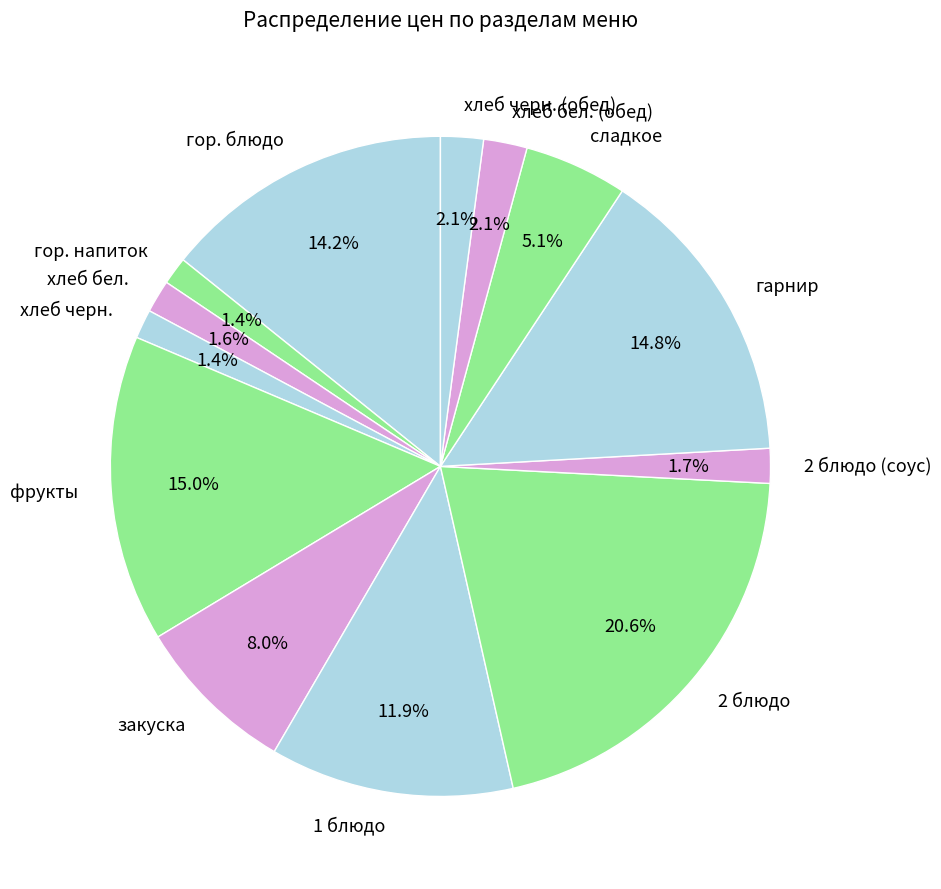

What percentage is the хлеб бел. (обед) slice, to the nearest percent?

2%